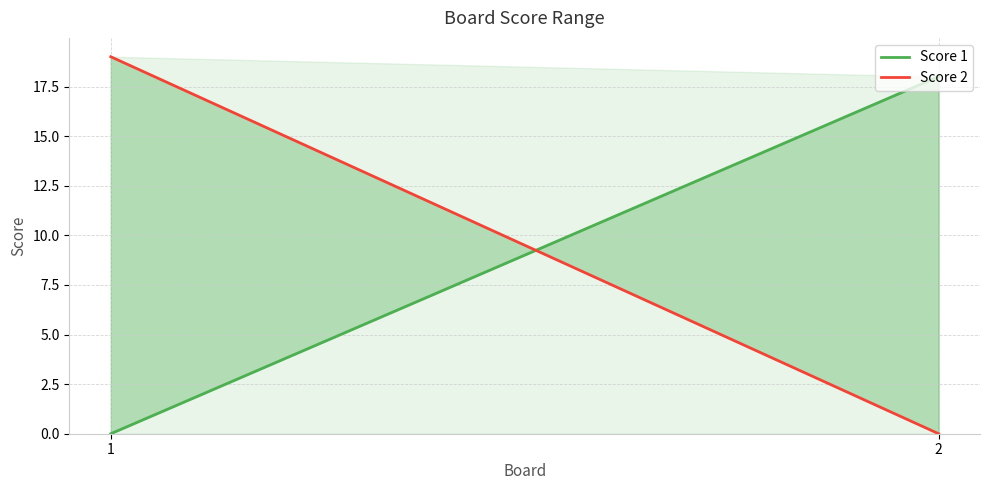

True or false: Score 2 has a value of 19 at 1.

True